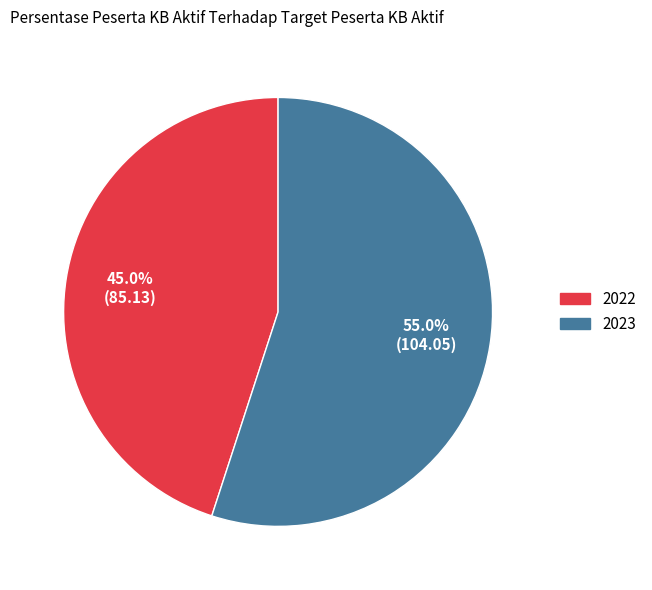

How many segments does this pie chart have?

2